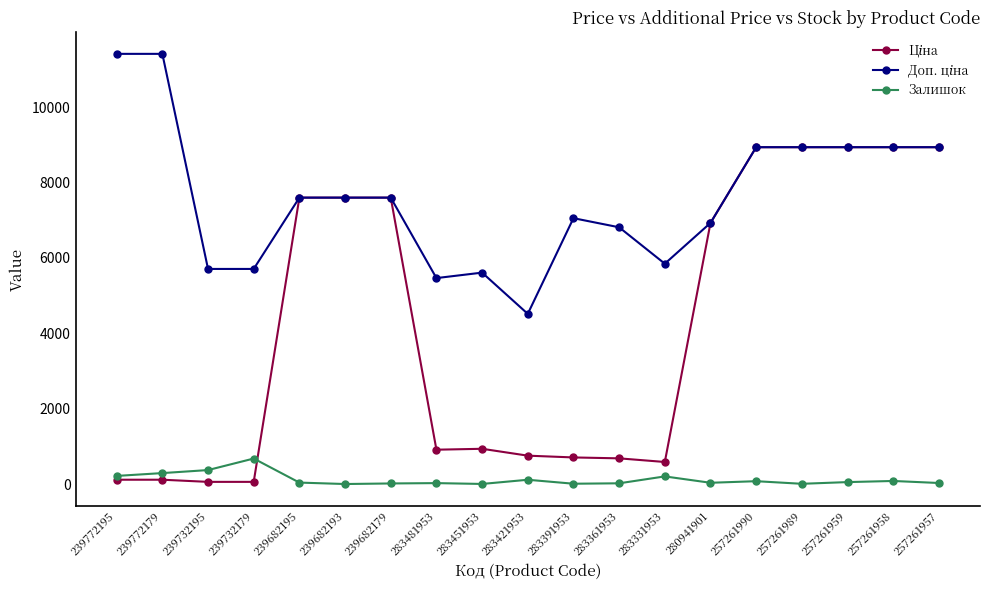

True or false: Залишок has more than 0 points higher than both neighbors.

True